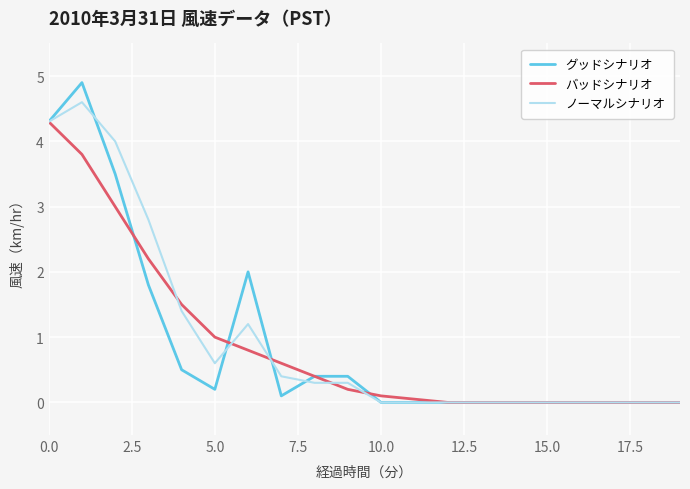

Does the chart display data point markers on the line(s)?

No